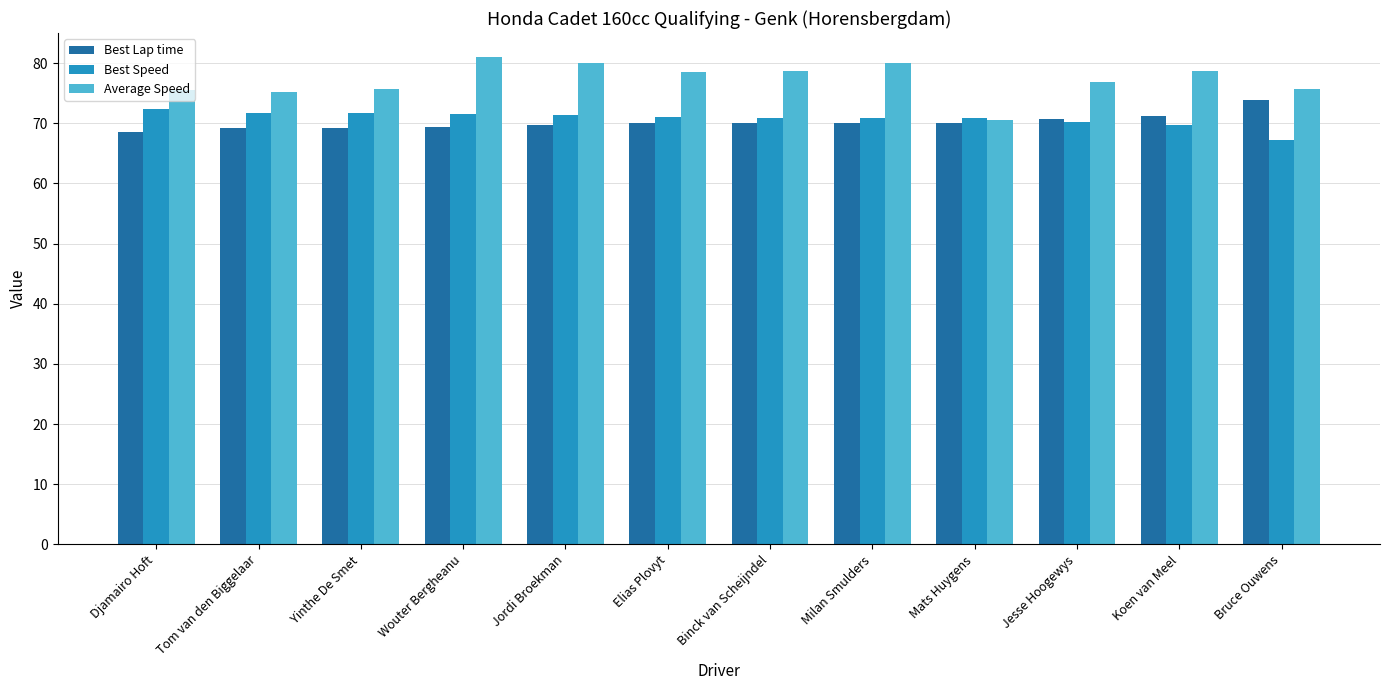

What position from the right is Djamairo Hoft?

12